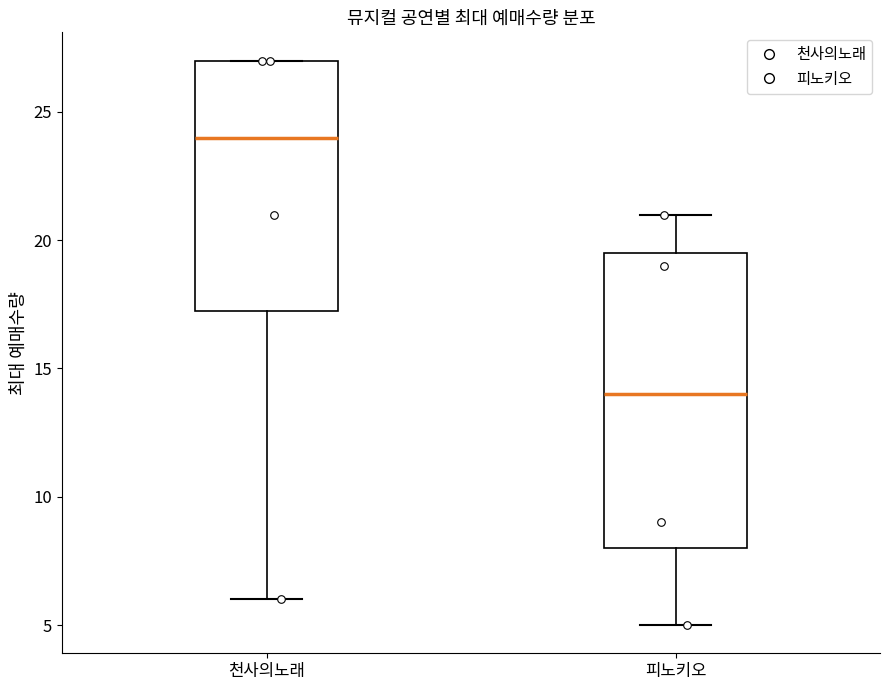

Reading left to right, transcribe this box plot: for each box, give where its median line is, the range the box spans, and where its two whiskers end, as read against the y-axis. The values are not printed on the chart, so give them approximately, as read against the axis.

천사의노래: median 24.0, box 17.5 to 27.0, whiskers 6.0 to 27.0
피노키오: median 14.0, box 8.0 to 19.5, whiskers 5.0 to 21.0